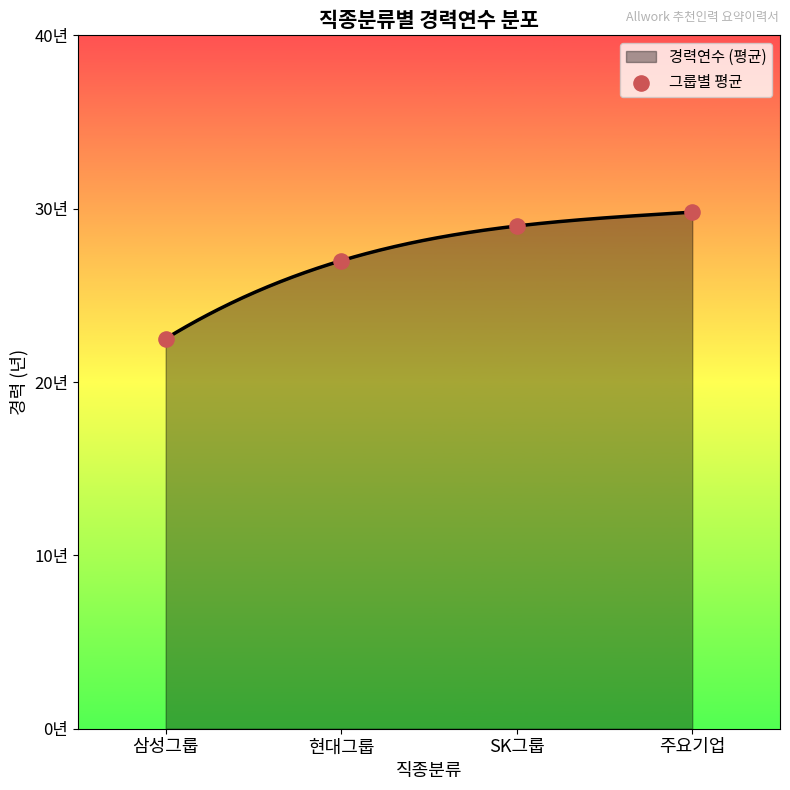

Which has a higher value, 삼성그룹 or 주요기업?

주요기업